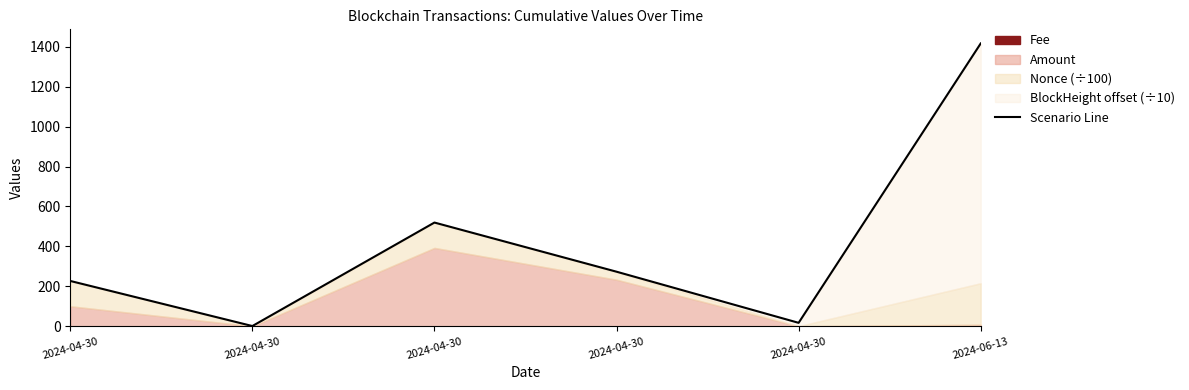

At which category does the chart reach its peak across all series?

2024-06-13